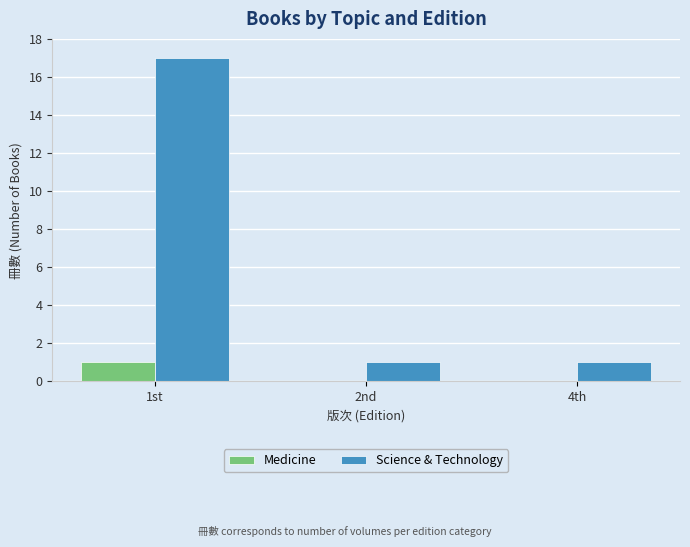

True or false: Science & Technology has a value of 1 at 2nd.

True